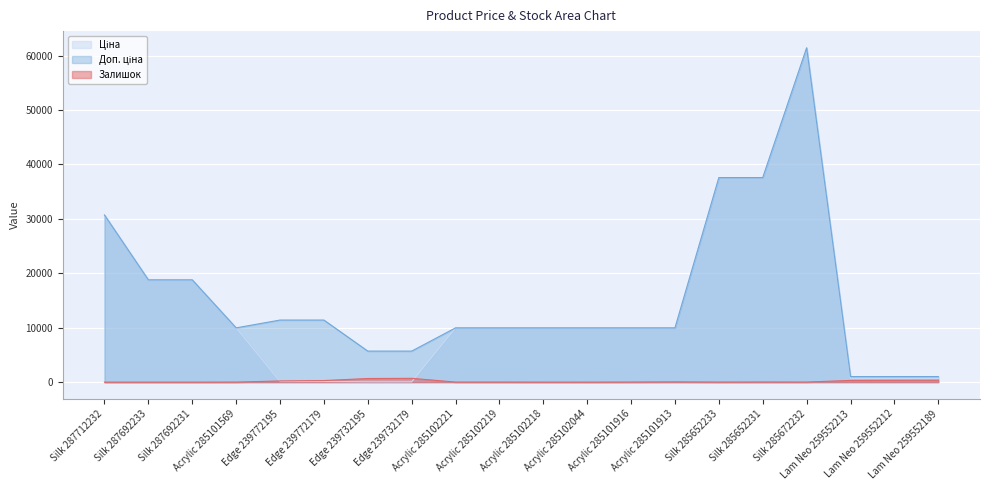

True or false: Залишок has a value of 67.4 at Acrylic 285101913.

False